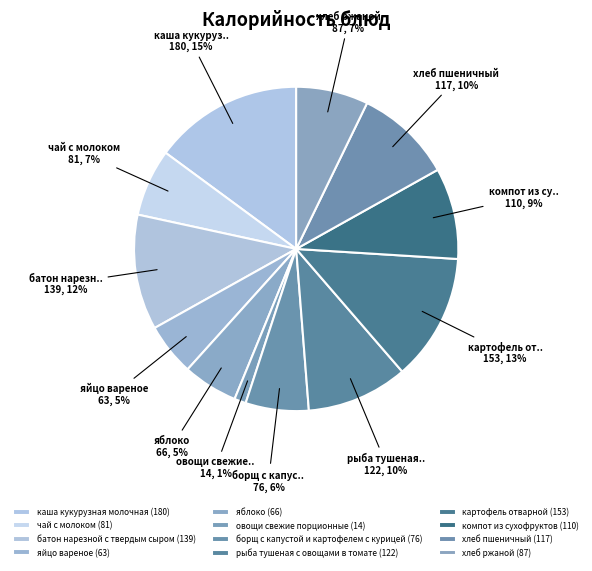

How many segments does this pie chart have?

12